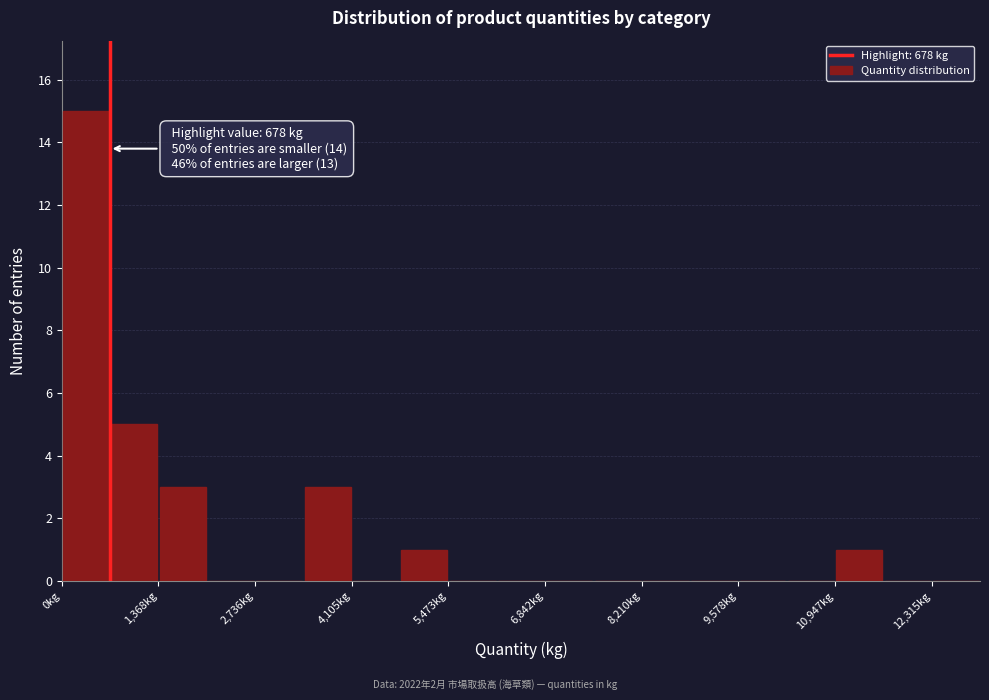

Around what value on the x-axis is the tallest bar? Give the approximate position of its centre, as read against the axis.

400